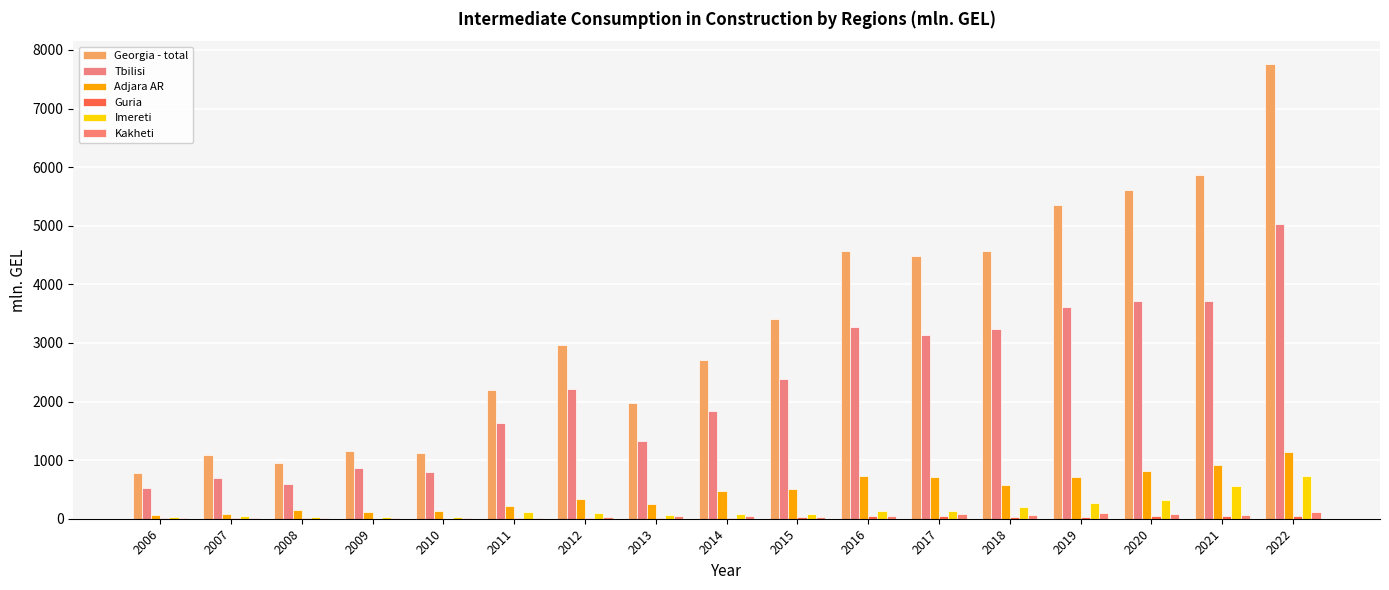

At which category is the sum across all series the highest?

2022